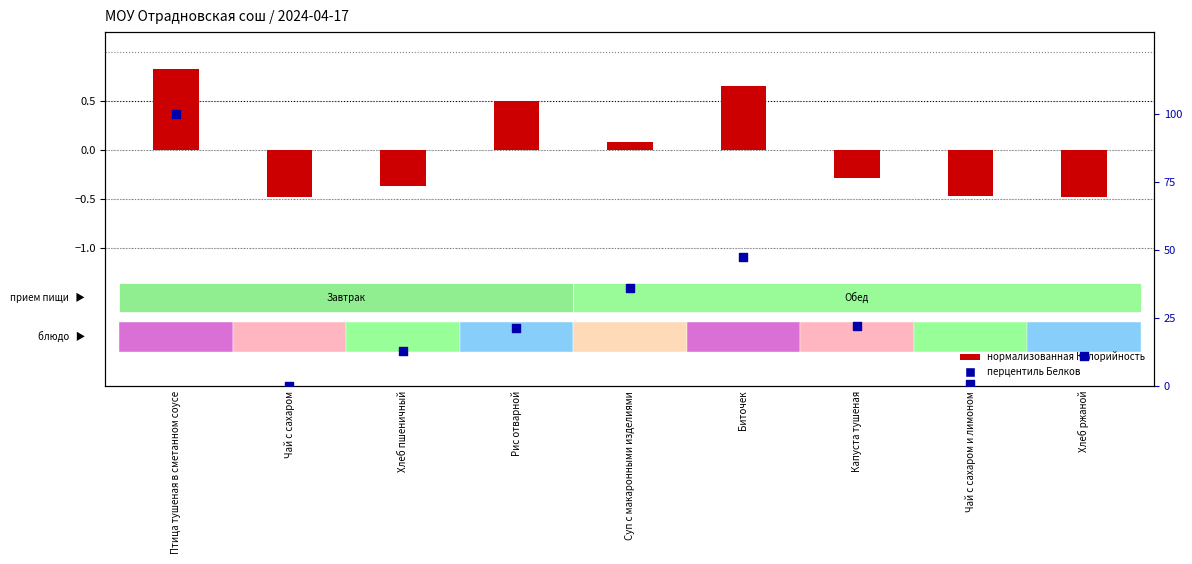

At which category is the sum across all series the highest?

Птица тушеная в сметанном соусе